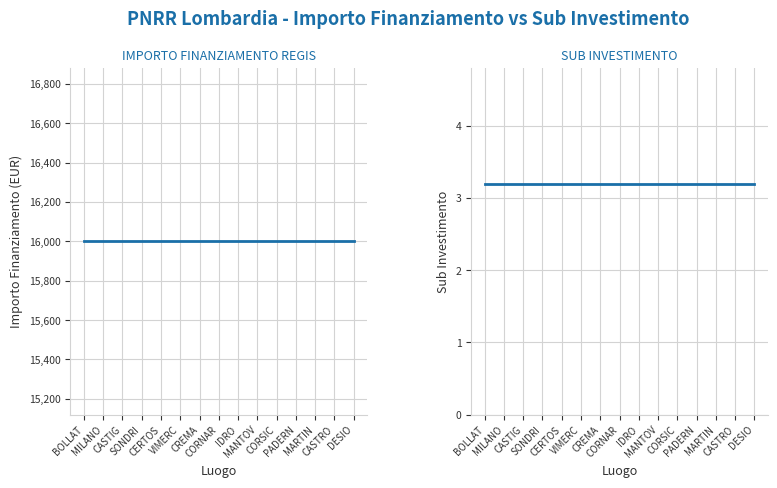

What is the value of the SUB INVESTIMENTO point at the 9th from the left?

3.2